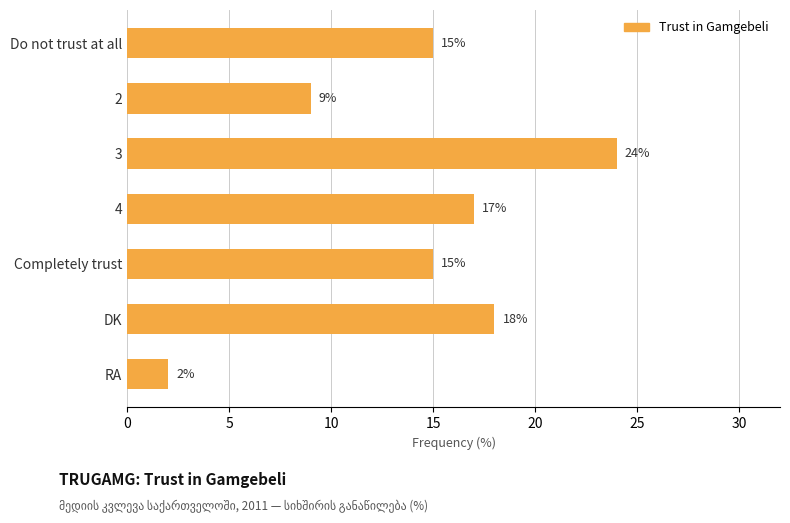

What is the approximate value at 2, to the nearest 10?

10